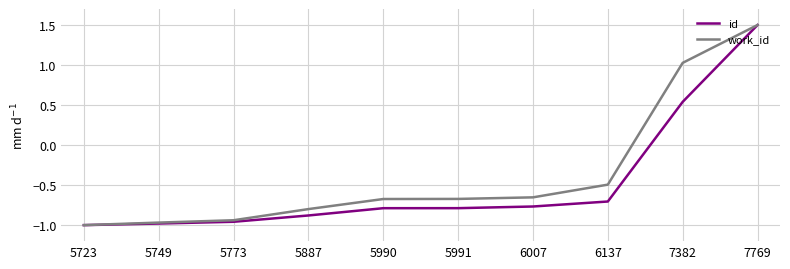

At which label does work_id first exceed 0?

7382